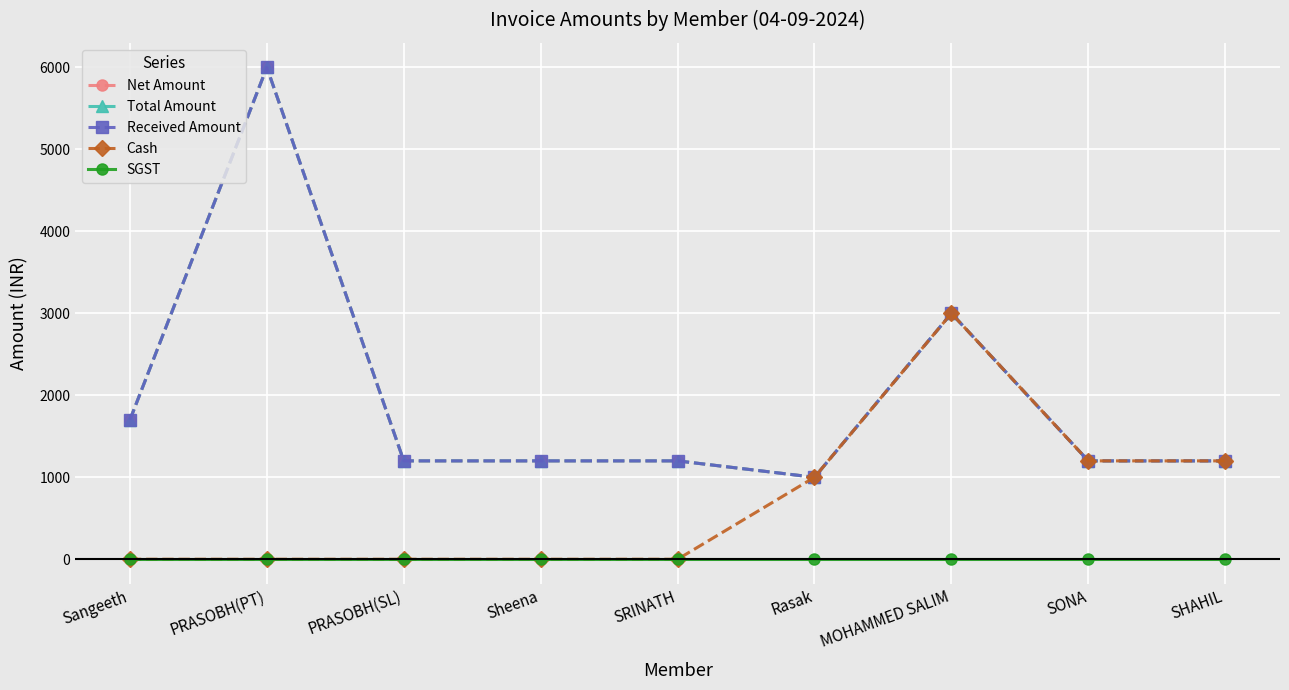

True or false: SGST and Total Amount intersect in this chart.

False